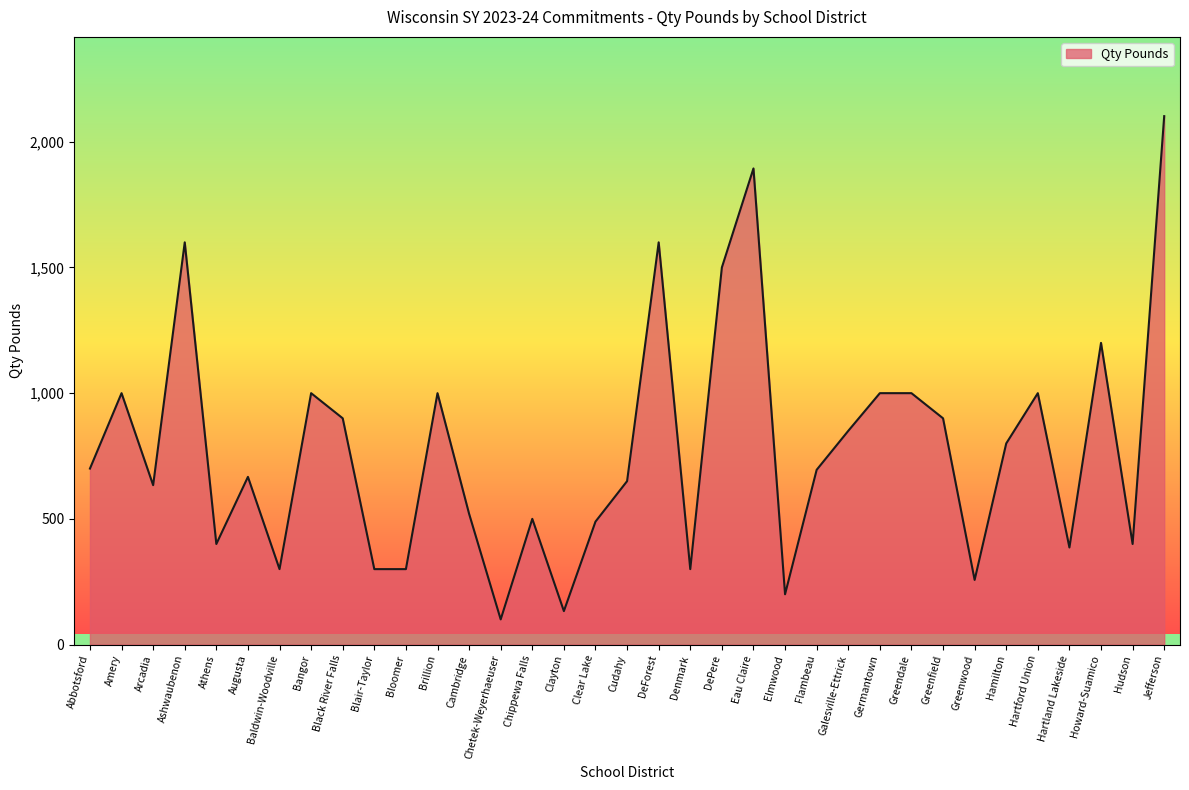

Where is the first local minimum?

Arcadia